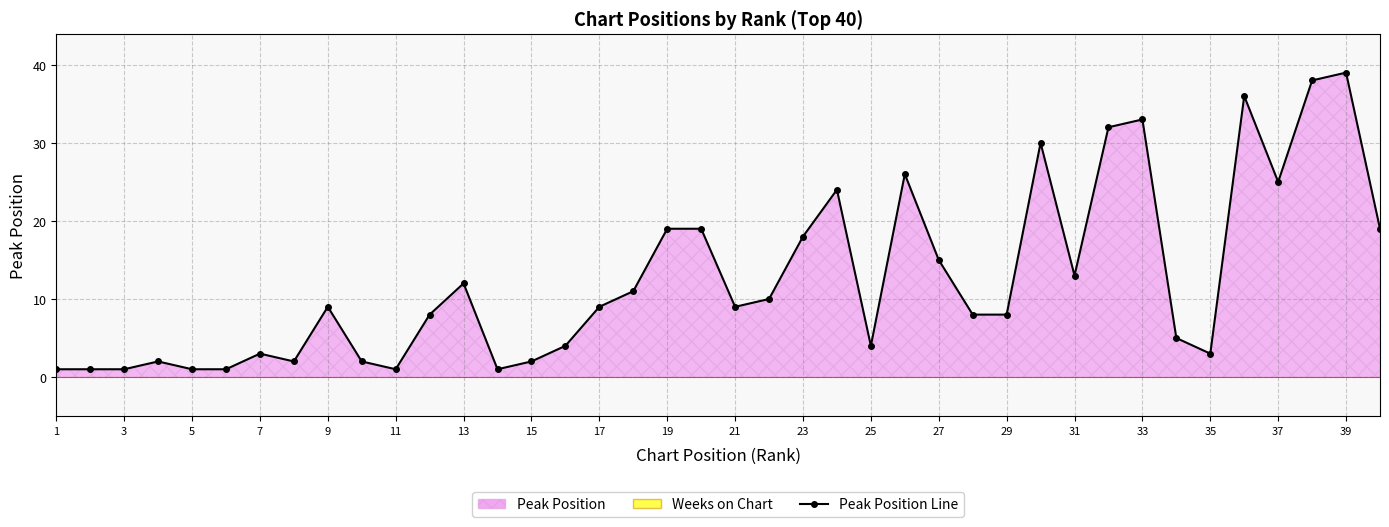

What is the average value?

13